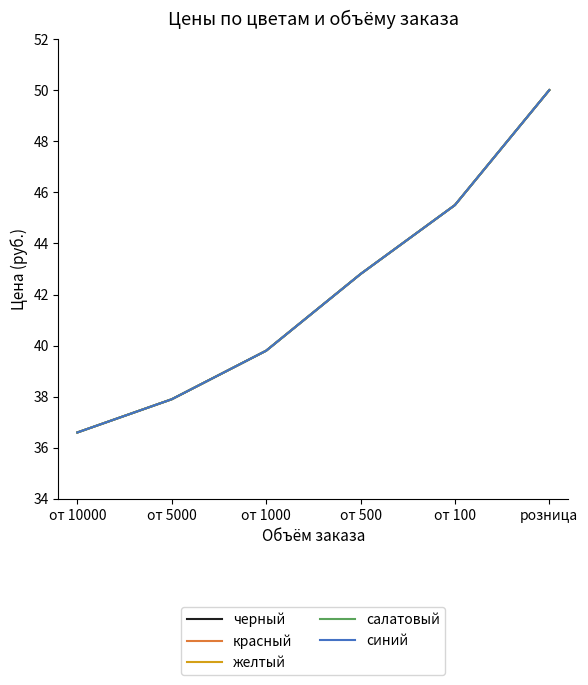

Does the chart have visible grid lines?

No